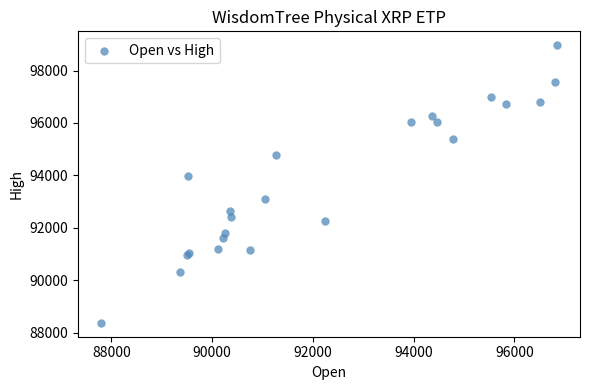

What Y value in the scatter plot is closest to 93671?

93981